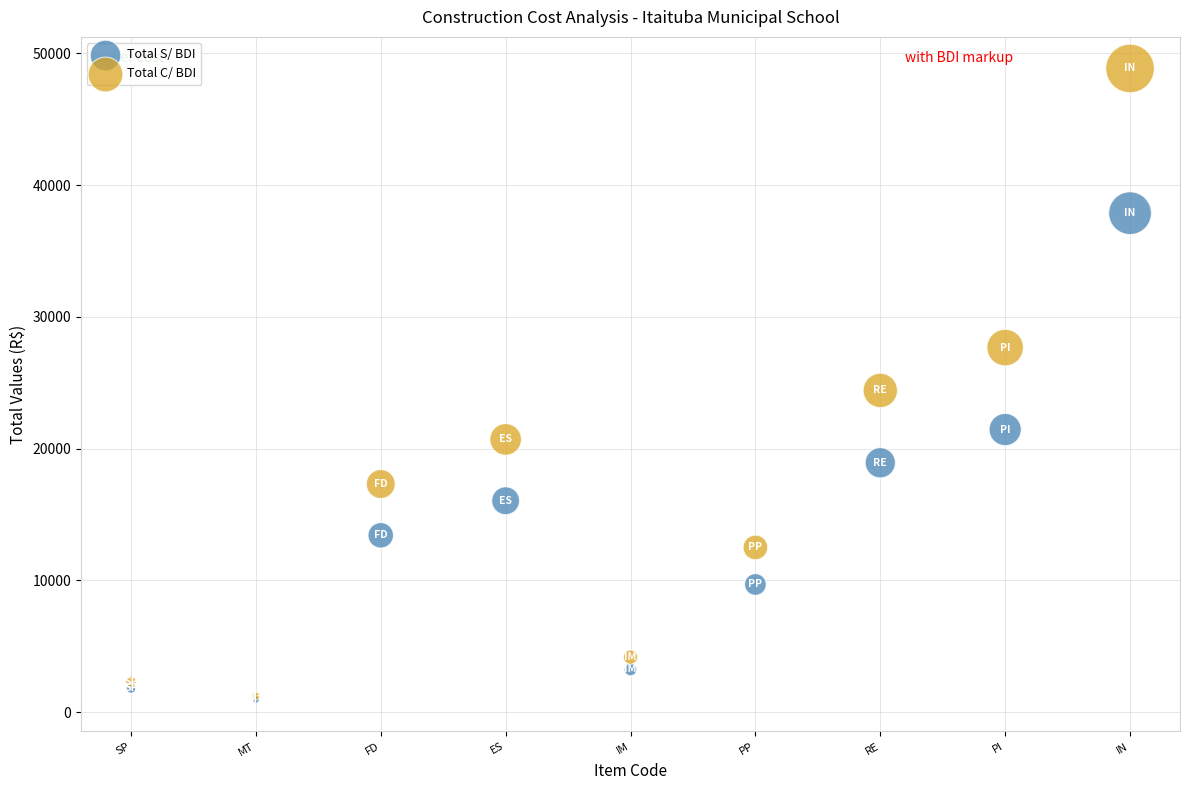

In the Total C/ BDI series, what Y value is closest to 25035?

24414.1